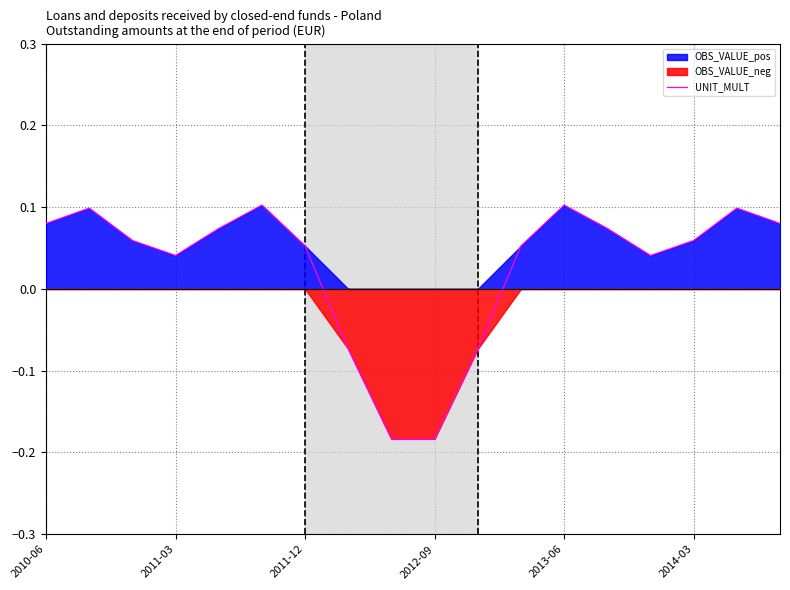

How many points are higher than both their immediate neighbors (excluding endpoints)?

4